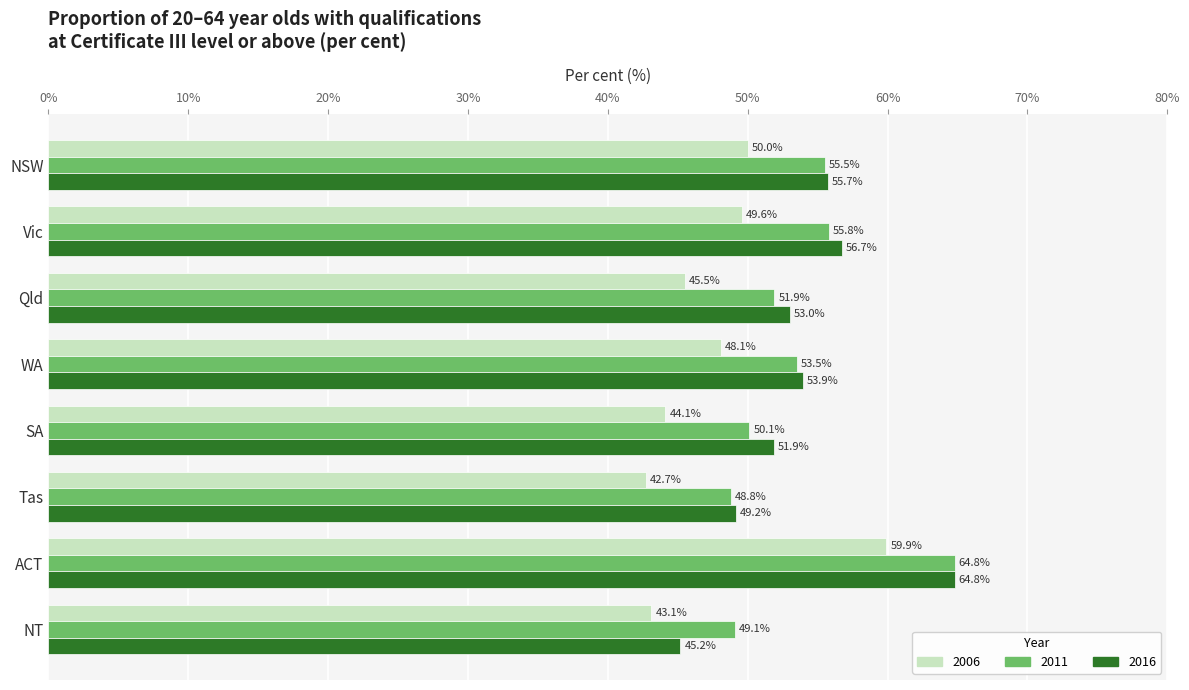

What is the average value of the 2011 series?

53.7